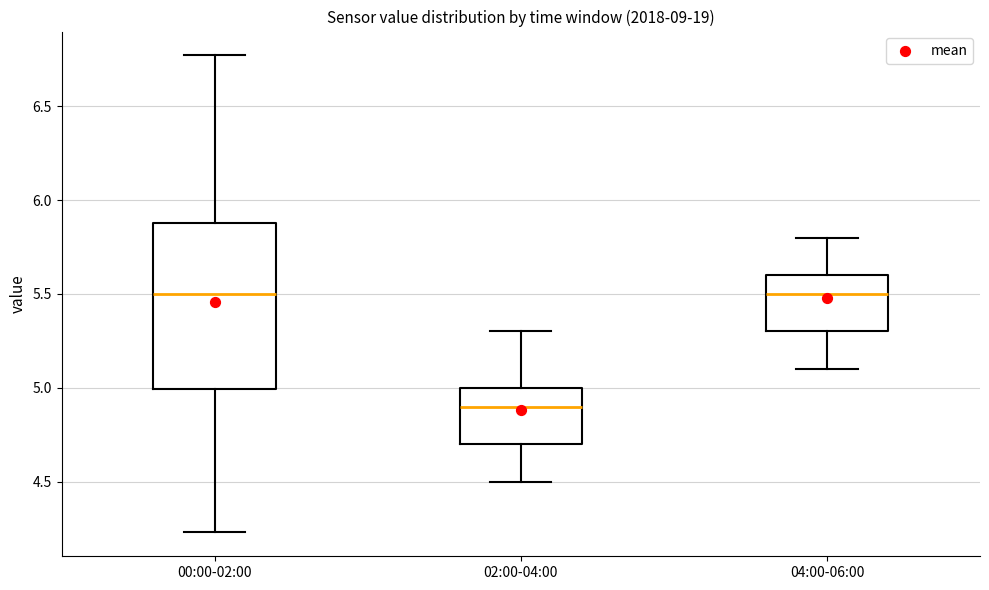

Reading left to right, read every box against the y-axis: the position of its median line, the range the box covers, and the ends of its whiskers. The values are not printed on the chart, so give them approximately, as read against the axis.

00:00-02:00: median 5.50, box 5.00 to 5.90, whiskers 4.25 to 6.75
02:00-04:00: median 4.90, box 4.70 to 5.00, whiskers 4.50 to 5.30
04:00-06:00: median 5.50, box 5.30 to 5.60, whiskers 5.10 to 5.80